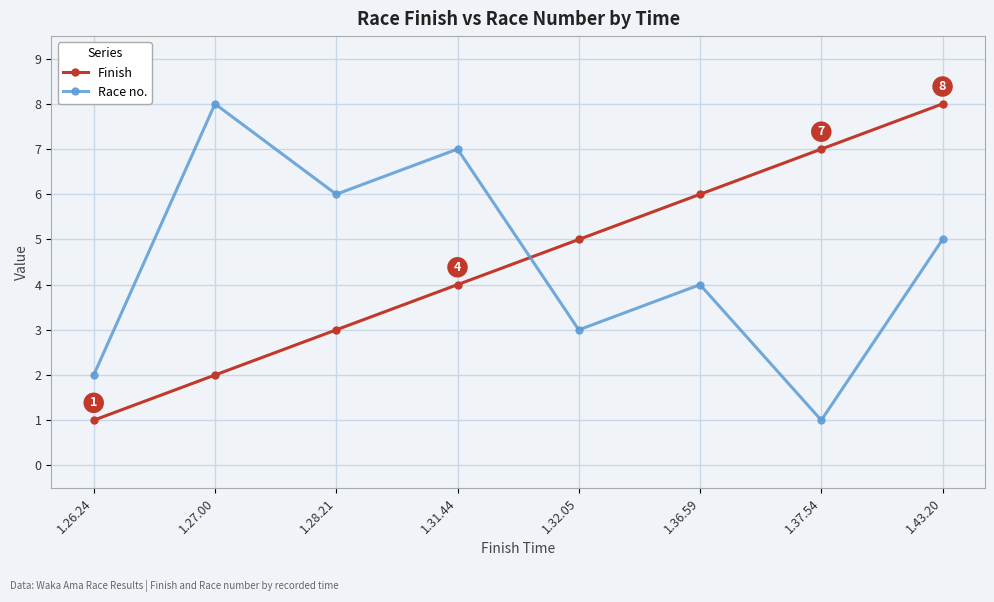

Is the value of Finish at 1.43.20 greater than the value of Race no. at 1.26.24?

Yes